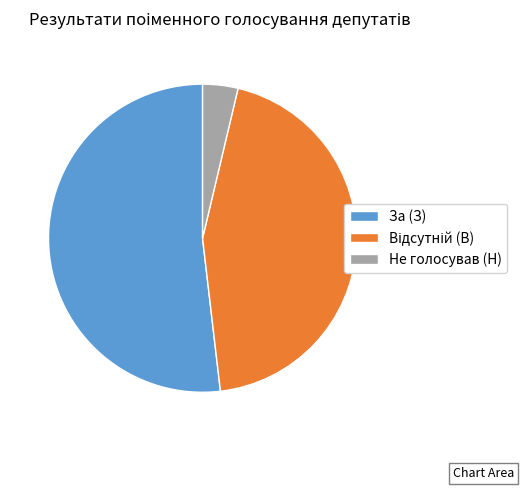

How many segments does this pie chart have?

3